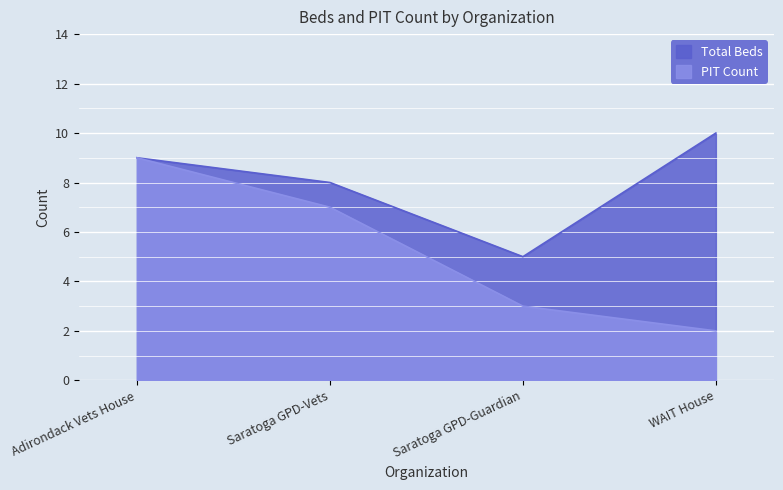

List the labels in order of Total Beds value, largest first.

WAIT House, Adirondack Vets House, Saratoga GPD-Vets, Saratoga GPD-Guardian